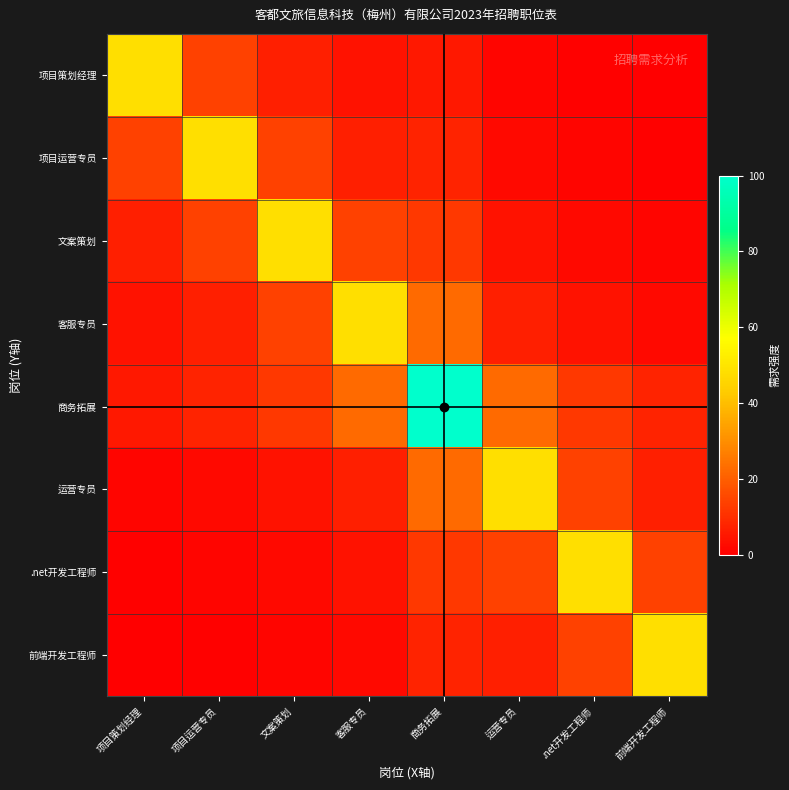

At 商务拓展, list the series in order from smallest to largest.

项目策划经理, 项目运营专员, 前端开发工程师, 文案策划, .net开发工程师, 客服专员, 运营专员, 商务拓展